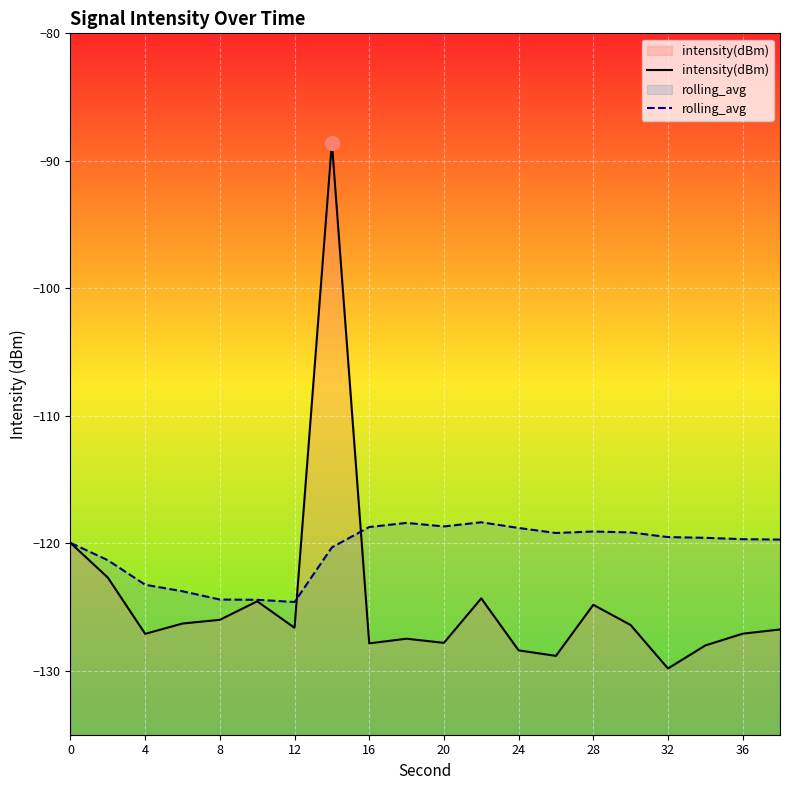

Reading right to left, list all the values displayed in this chart.

intensity(dBm): -126.7	-127.1	-128.0	-129.8	-126.4	-124.8	-128.8	-128.4	-124.3	-127.8	-127.5	-127.8	-88.6	-126.6	-124.5	-126.0	-126.3	-127.1	-122.7	-120.0
rolling_avg: -119.7	-119.7	-119.6	-119.5	-119.1	-119.1	-119.2	-118.8	-118.3	-118.7	-118.4	-118.7	-120.3	-124.6	-124.4	-124.4	-123.8	-123.2	-121.3	-120.0